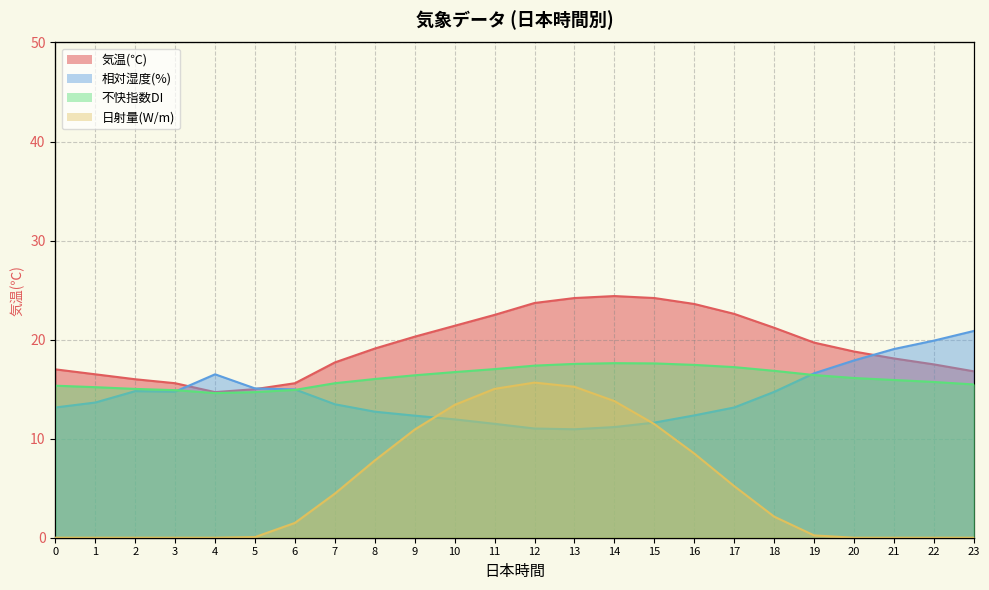

How many data points in 気温(℃) are less than 19?

12